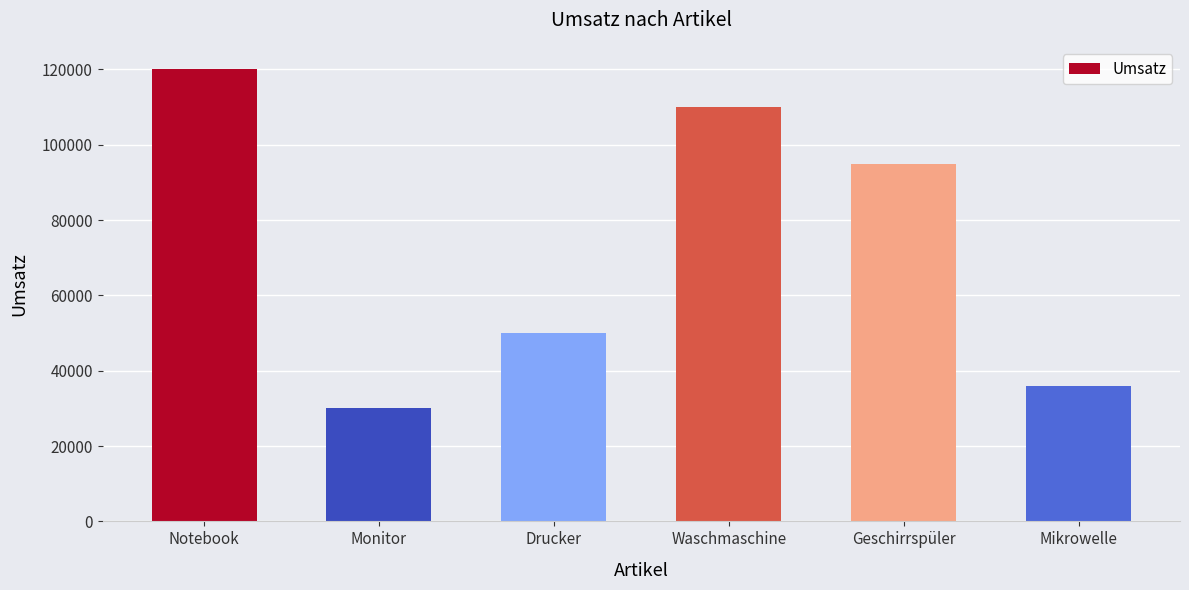

How many categories are shown in the chart?

6